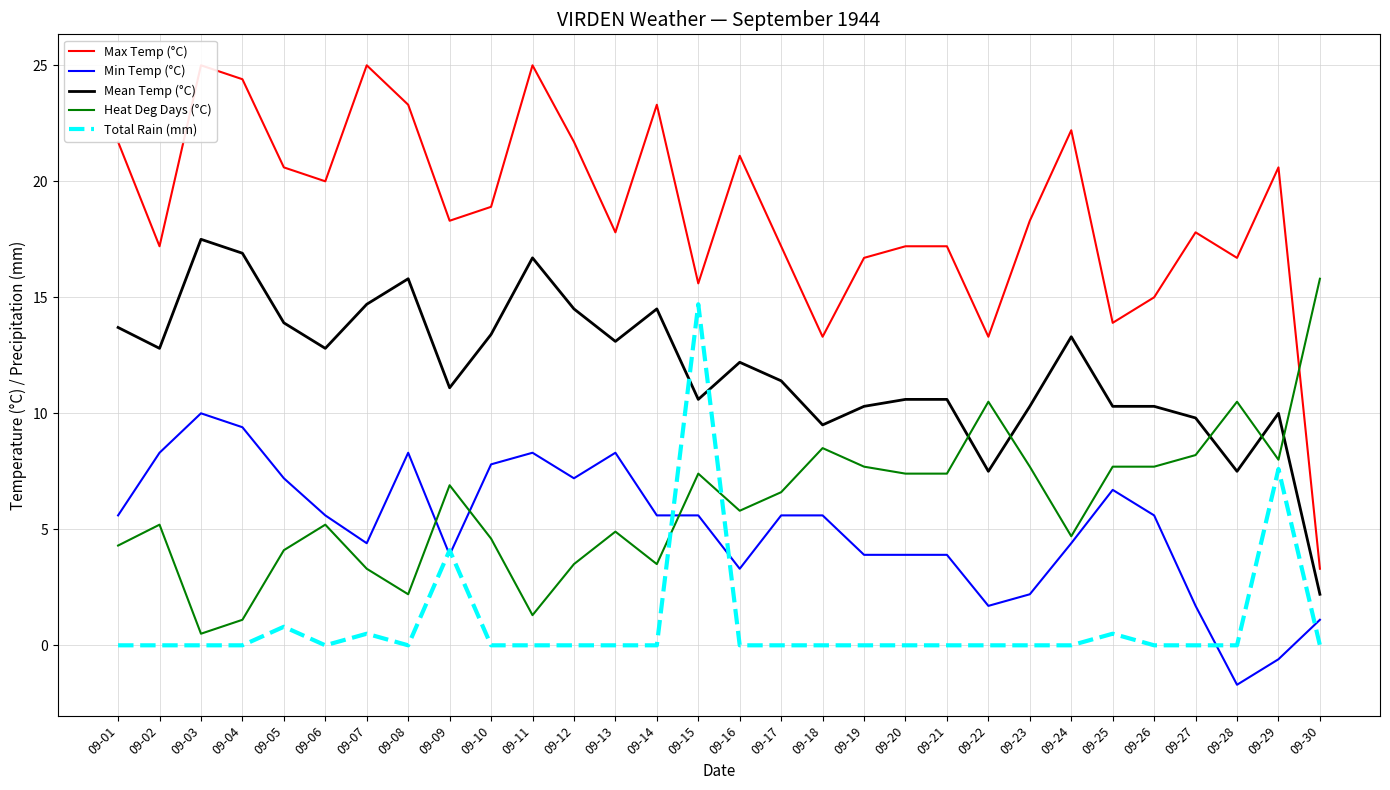

What value does the Max Temp (°C) series have at 09-11?

25.0